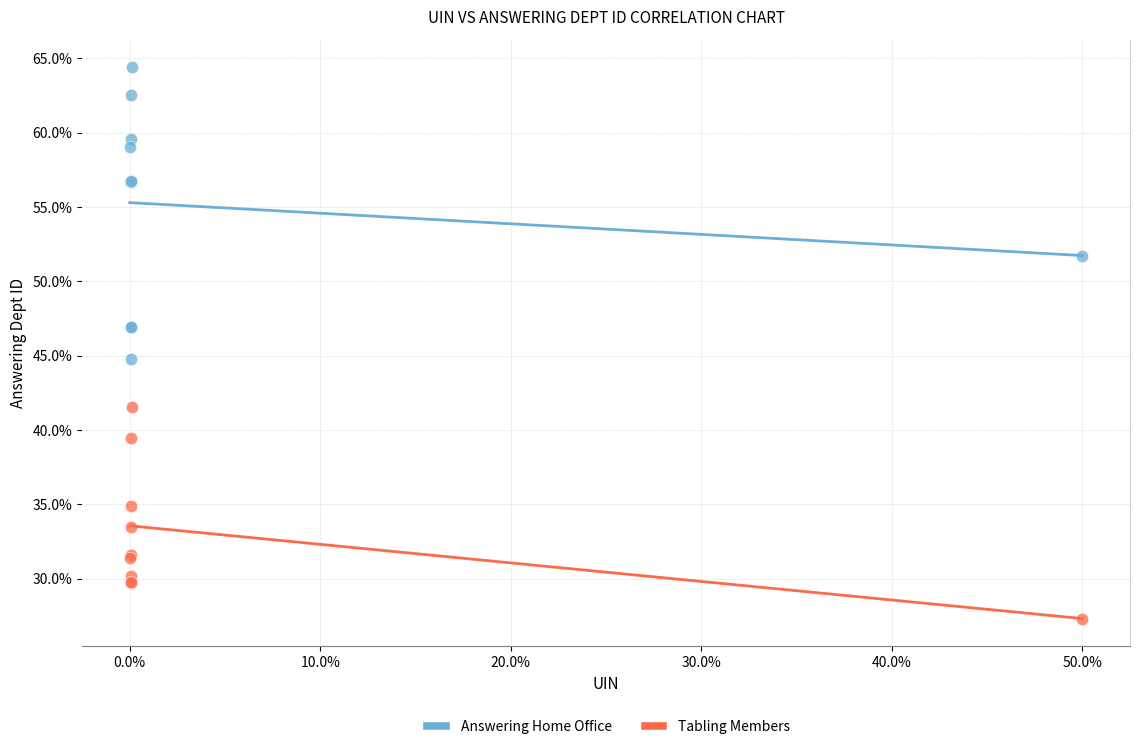

What are all the series names shown in the legend?

Answering Home Office, Tabling Members